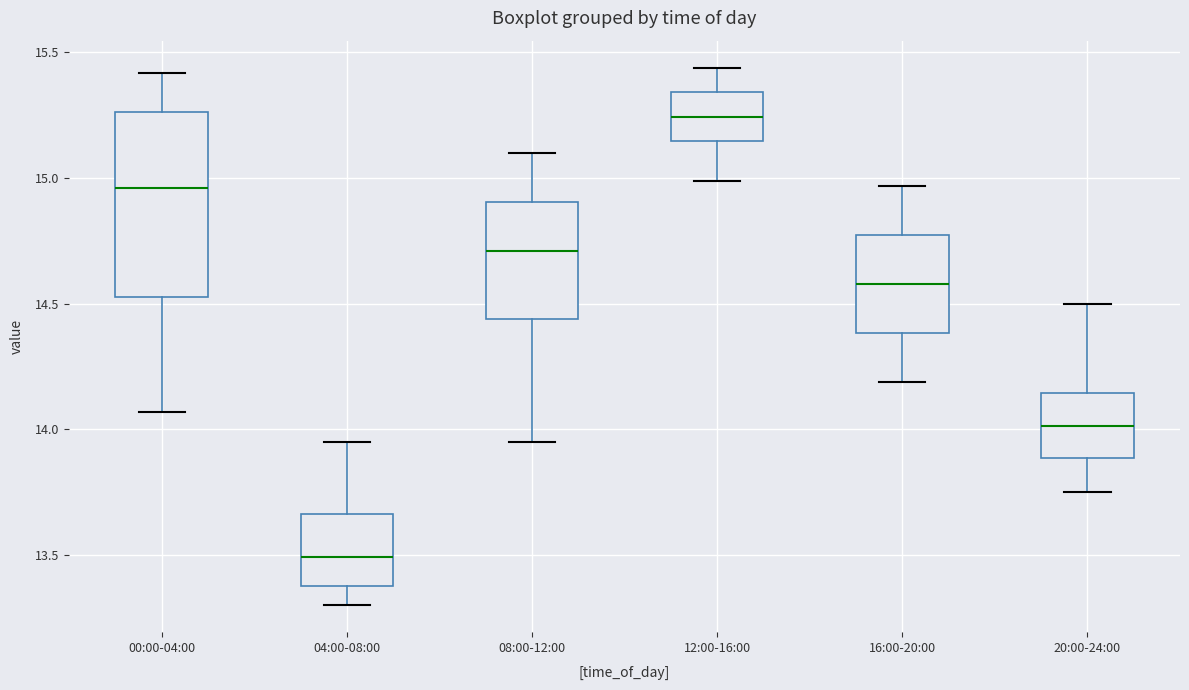

Which box is the tallest, from its lower edge to its upper edge?

00:00-04:00